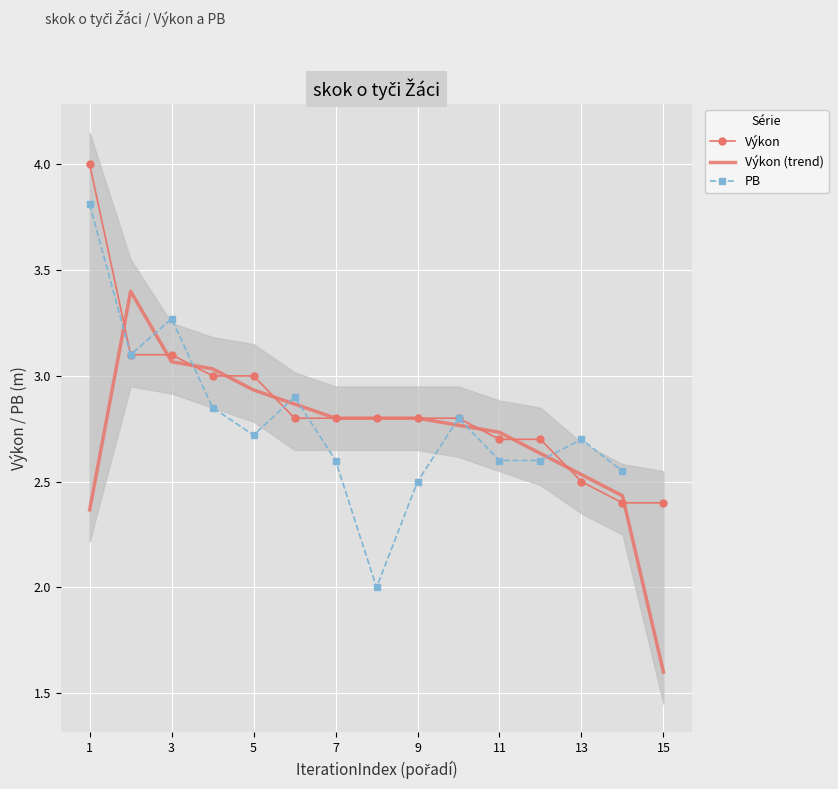

Where is Výkon (trend) nearest to the value 2?

1